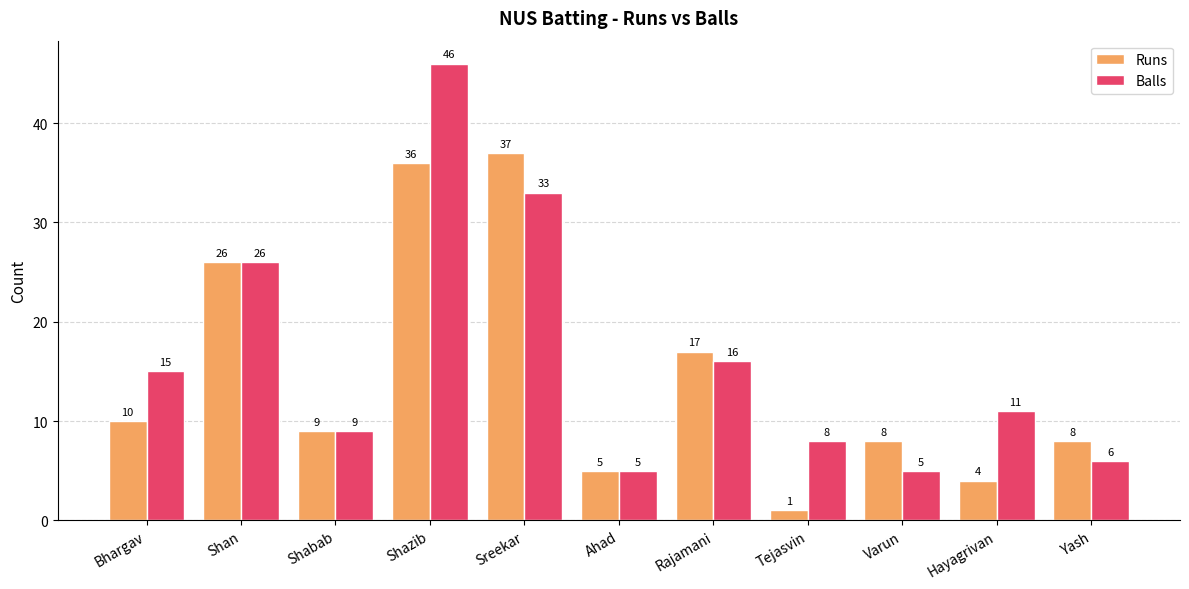

The value of Balls at Rajamani is 6. True or false?

False